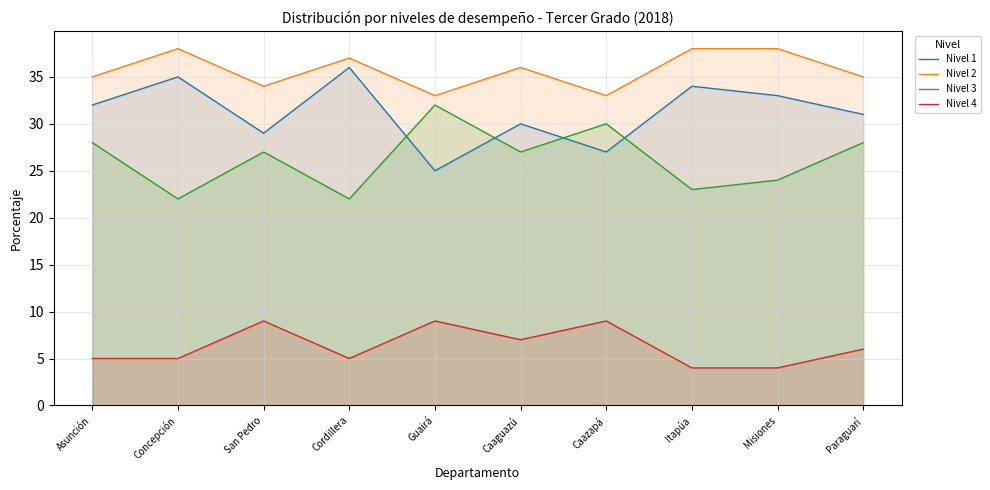

What is the difference between the Nivel 1 values at Guairá and Caazapá?

2